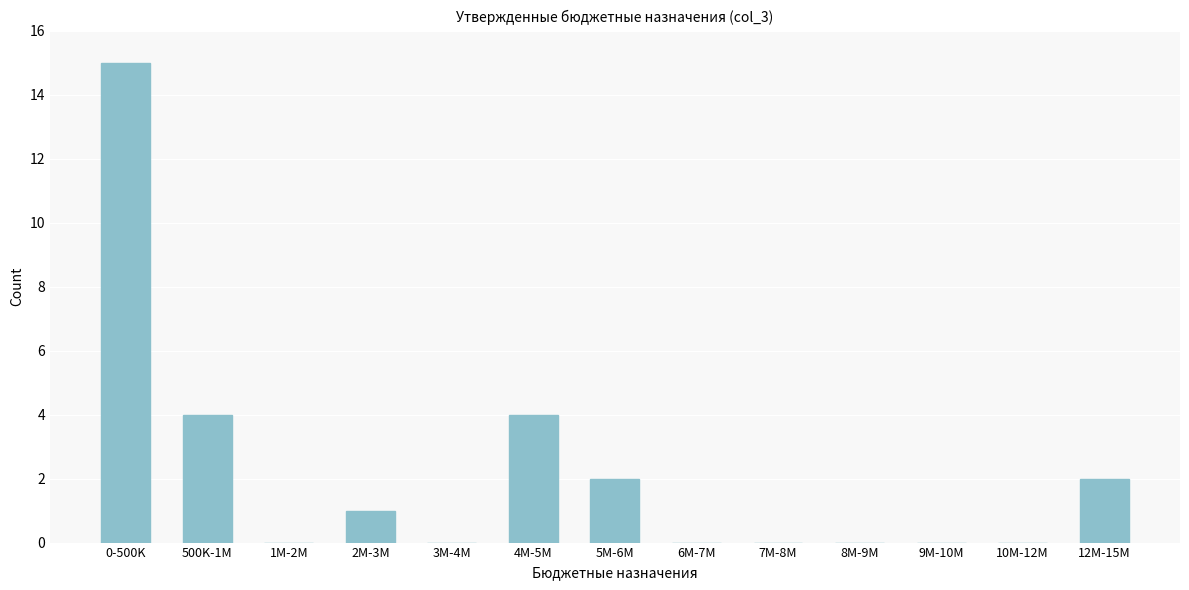

Reading left to right, extract all data points from this chart.

0-500K=15	500K-1M=4	1M-2M=0	2M-3M=1	3M-4M=0	4M-5M=4	5M-6M=2	6M-7M=0	7M-8M=0	8M-9M=0	9M-10M=0	10M-12M=0	12M-15M=2